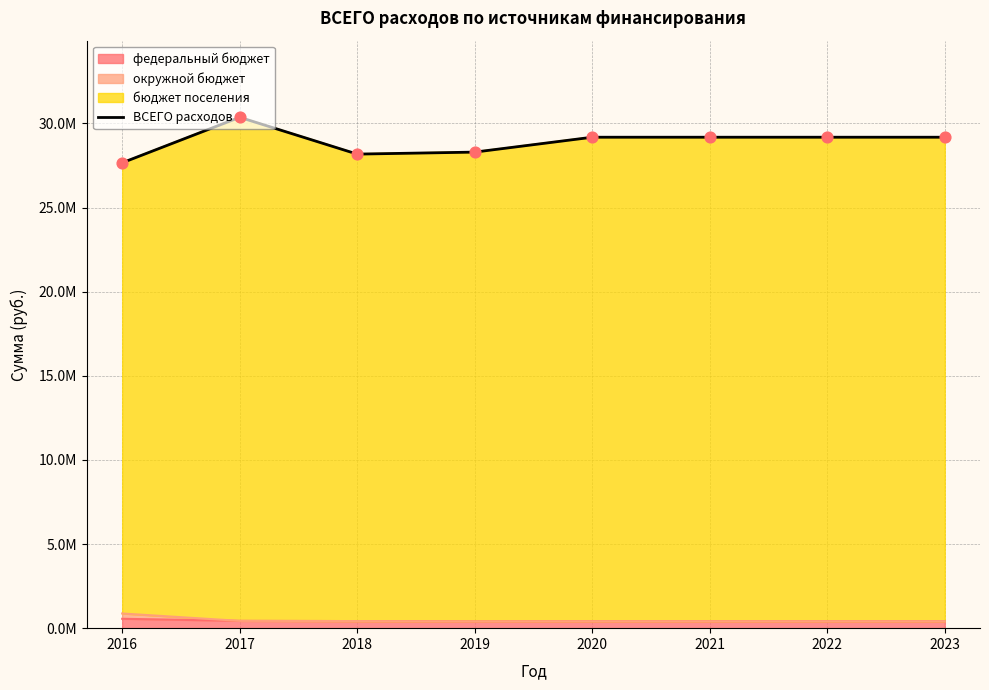

Approximately how many times larger is the value at 2018 compared to 2021?

1.0